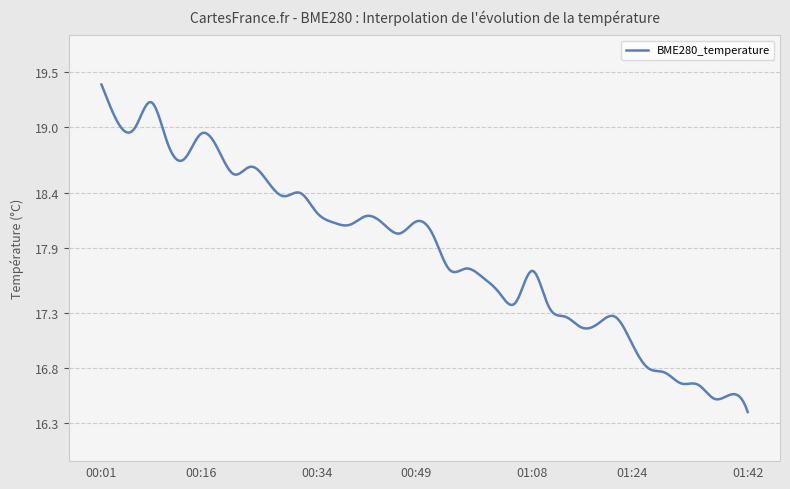

What is the minimum value shown in the chart?

16.4